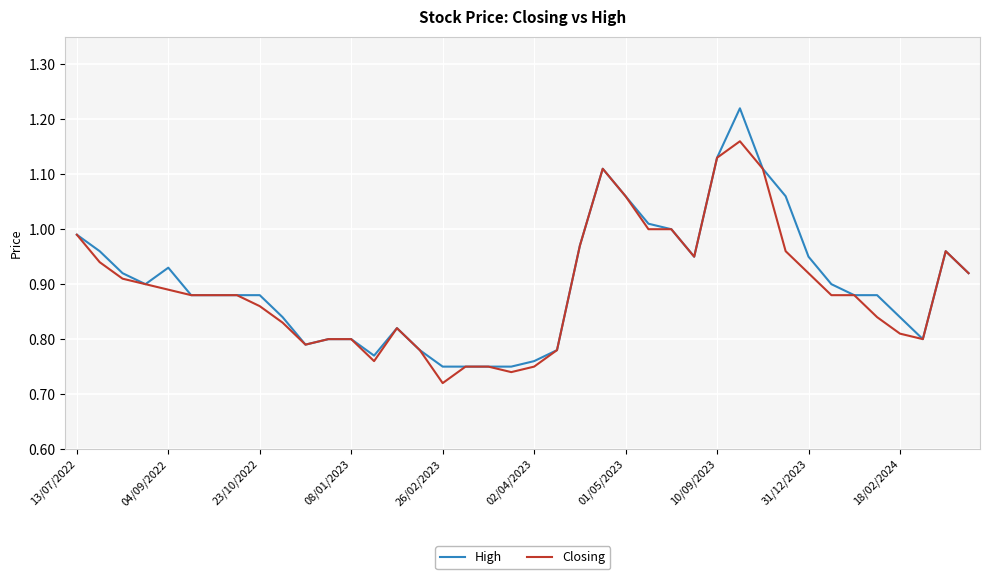

Does the chart have visible grid lines?

Yes